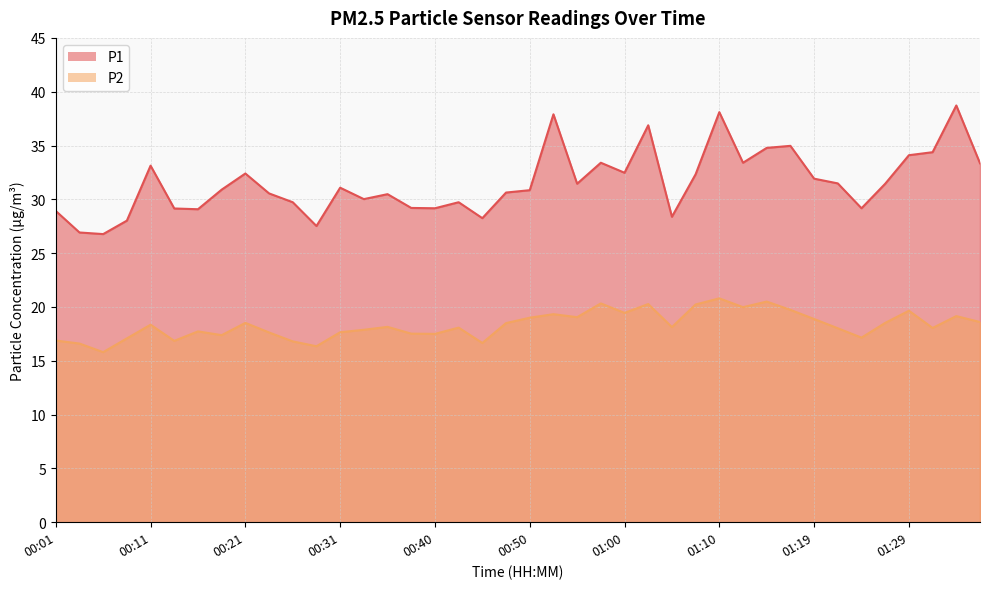

What is the difference between the highest and lowest values at 01:02?

16.6